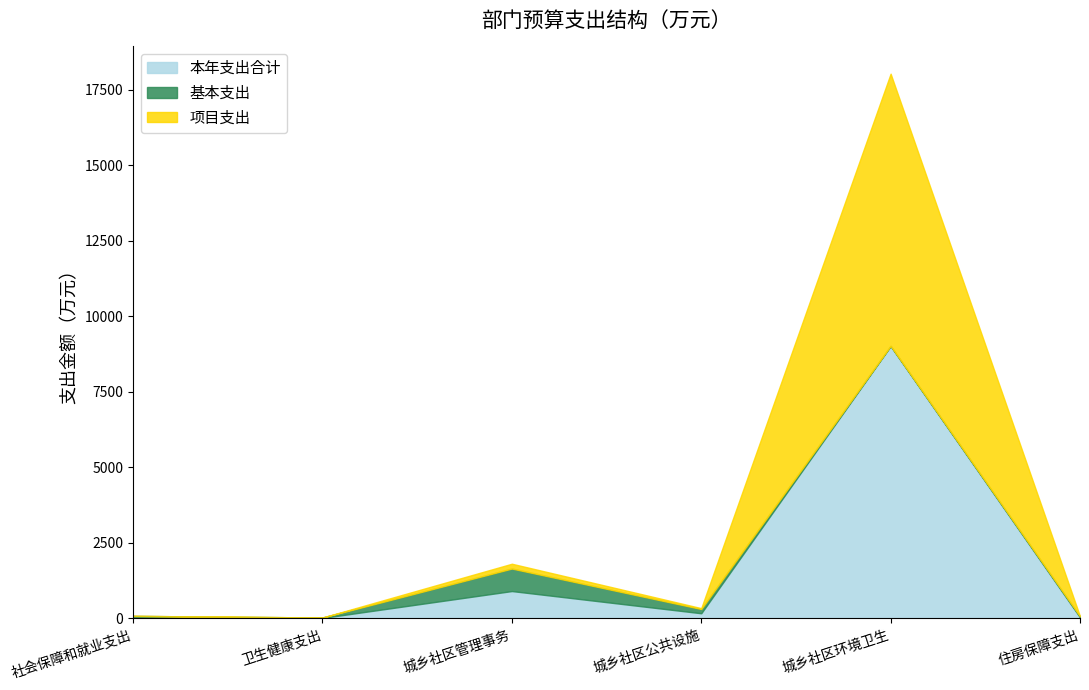

Which category has the highest value in the 基本支出 series?

城乡社区管理事务